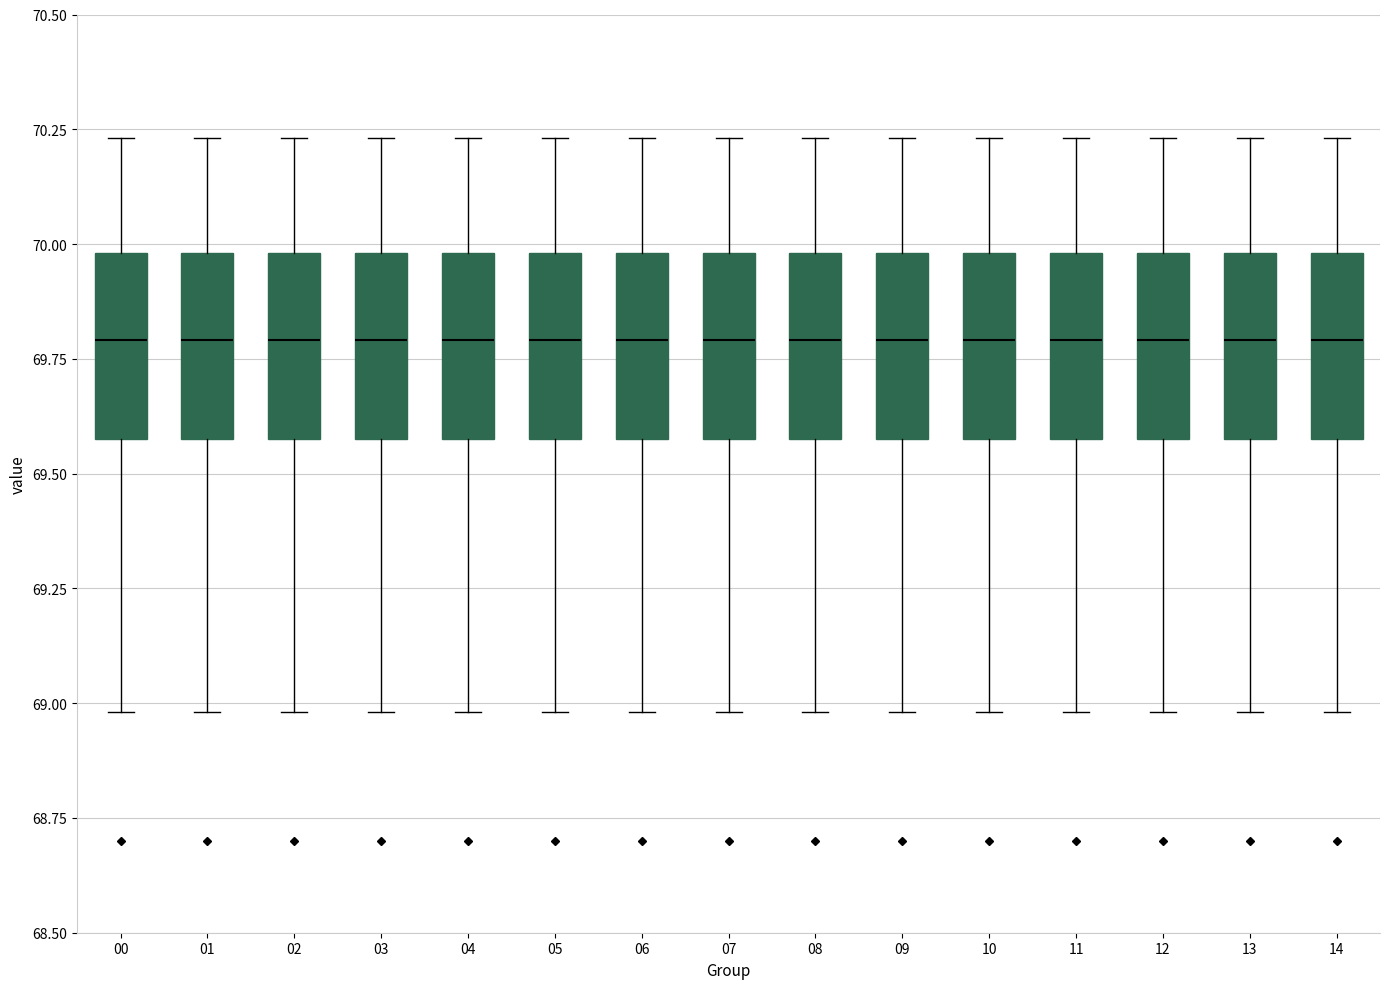

Reading left to right, transcribe this box plot: for each box, give where its median line is, the range the box spans, and where its two whiskers end, as read against the y-axis. The values are not printed on the chart, so give them approximately, as read against the axis.

00: median 69.80, box 69.60 to 70.00, whiskers 69.00 to 70.25
01: median 69.80, box 69.60 to 70.00, whiskers 69.00 to 70.25
02: median 69.80, box 69.60 to 70.00, whiskers 69.00 to 70.25
03: median 69.80, box 69.60 to 70.00, whiskers 69.00 to 70.25
04: median 69.80, box 69.60 to 70.00, whiskers 69.00 to 70.25
05: median 69.80, box 69.60 to 70.00, whiskers 69.00 to 70.25
06: median 69.80, box 69.60 to 70.00, whiskers 69.00 to 70.25
07: median 69.80, box 69.60 to 70.00, whiskers 69.00 to 70.25
08: median 69.80, box 69.60 to 70.00, whiskers 69.00 to 70.25
09: median 69.80, box 69.60 to 70.00, whiskers 69.00 to 70.25
10: median 69.80, box 69.60 to 70.00, whiskers 69.00 to 70.25
11: median 69.80, box 69.60 to 70.00, whiskers 69.00 to 70.25
12: median 69.80, box 69.60 to 70.00, whiskers 69.00 to 70.25
13: median 69.80, box 69.60 to 70.00, whiskers 69.00 to 70.25
14: median 69.80, box 69.60 to 70.00, whiskers 69.00 to 70.25